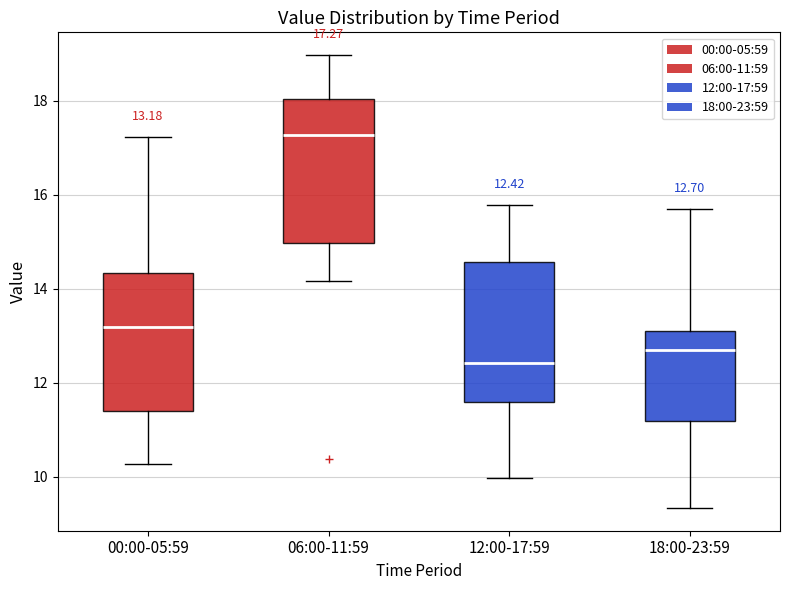

Which box has the lowest median line?

12:00-17:59